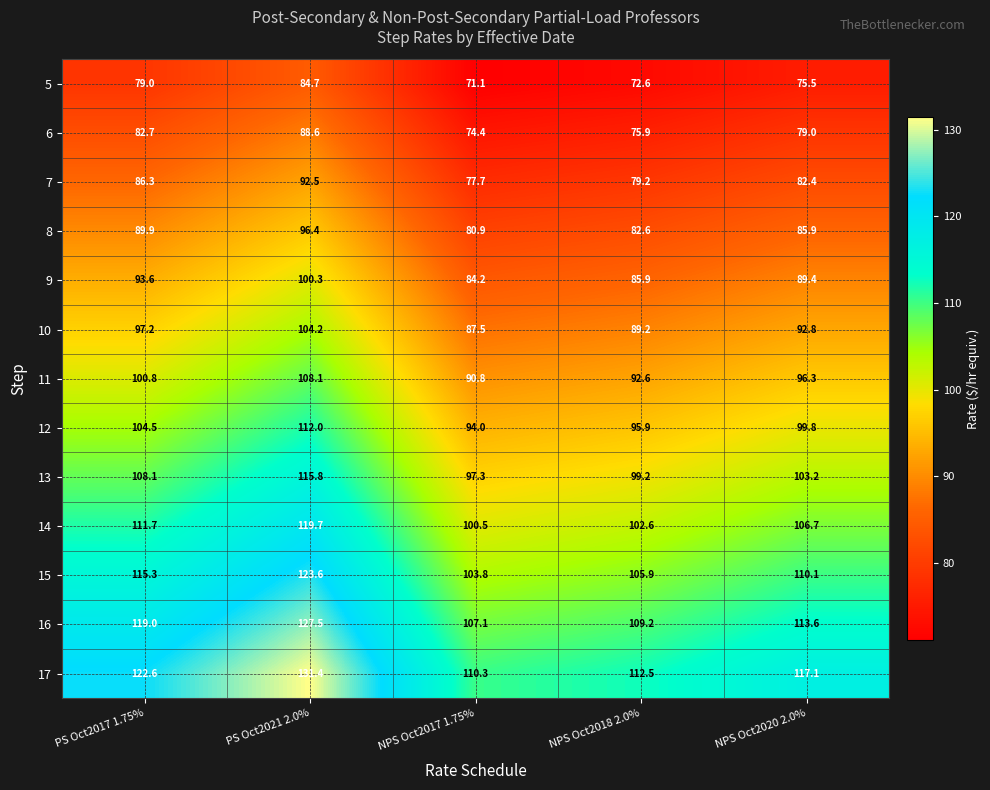

What is the approximate value of 12 at PS Oct2021 2.0%?

112.0